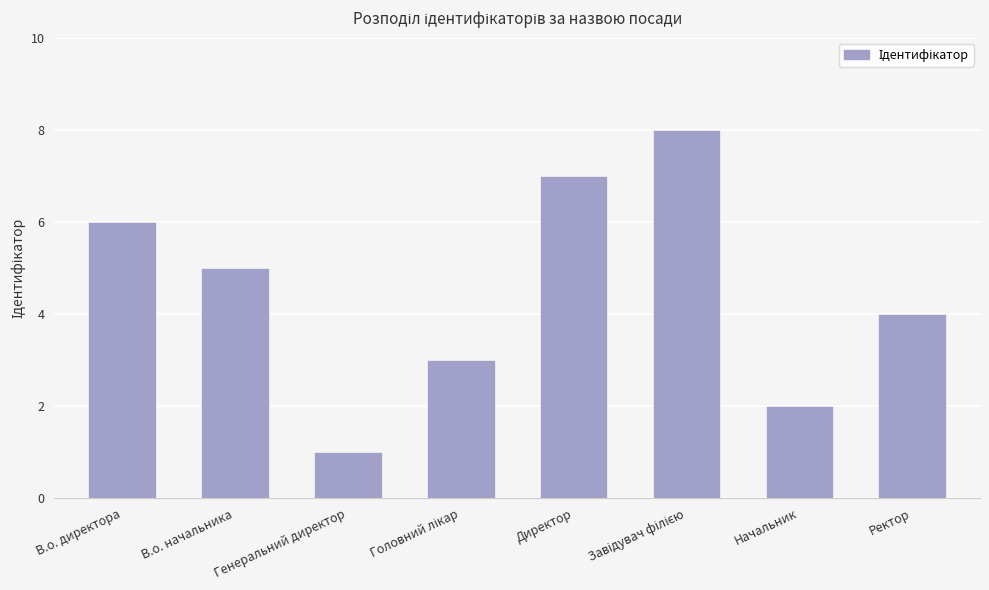

Reading right to left, transcribe all the data shown in this chart.

4	2	8	7	3	1	5	6